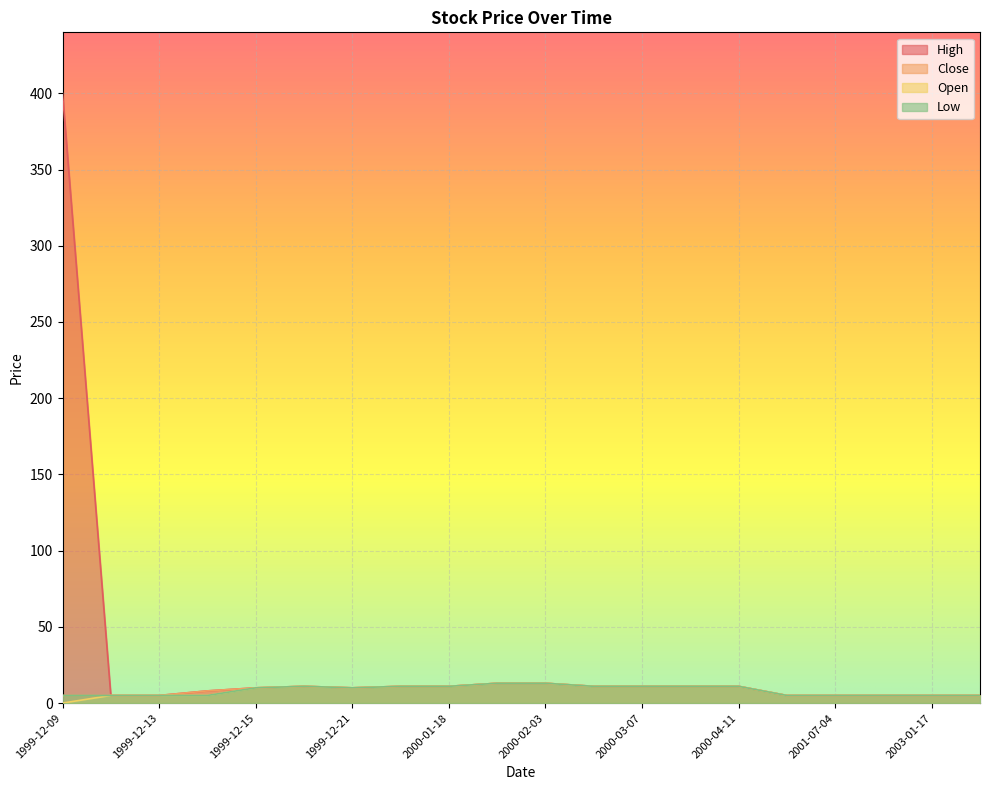

Which series has the largest range (max minus min)?

High